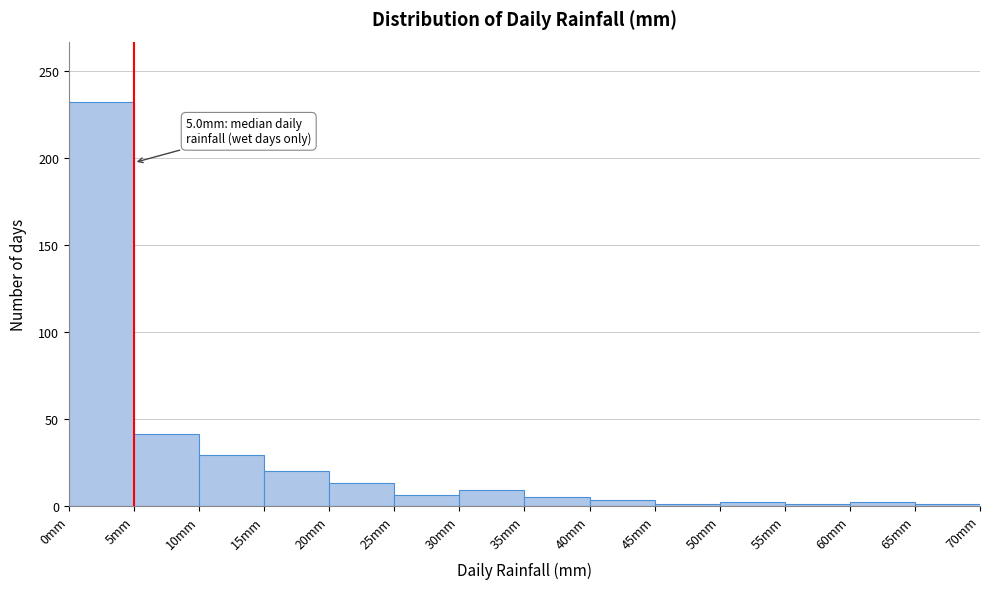

Which range on the x-axis has the tallest bar?

0 to 5